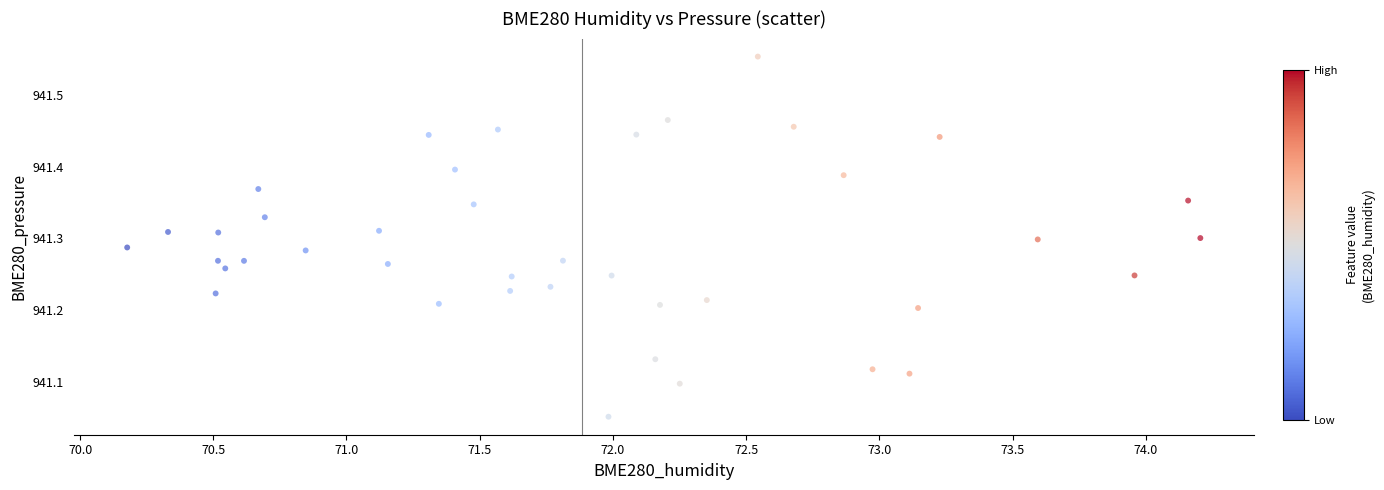

What is the range of Y values (max minus min)?

0.5